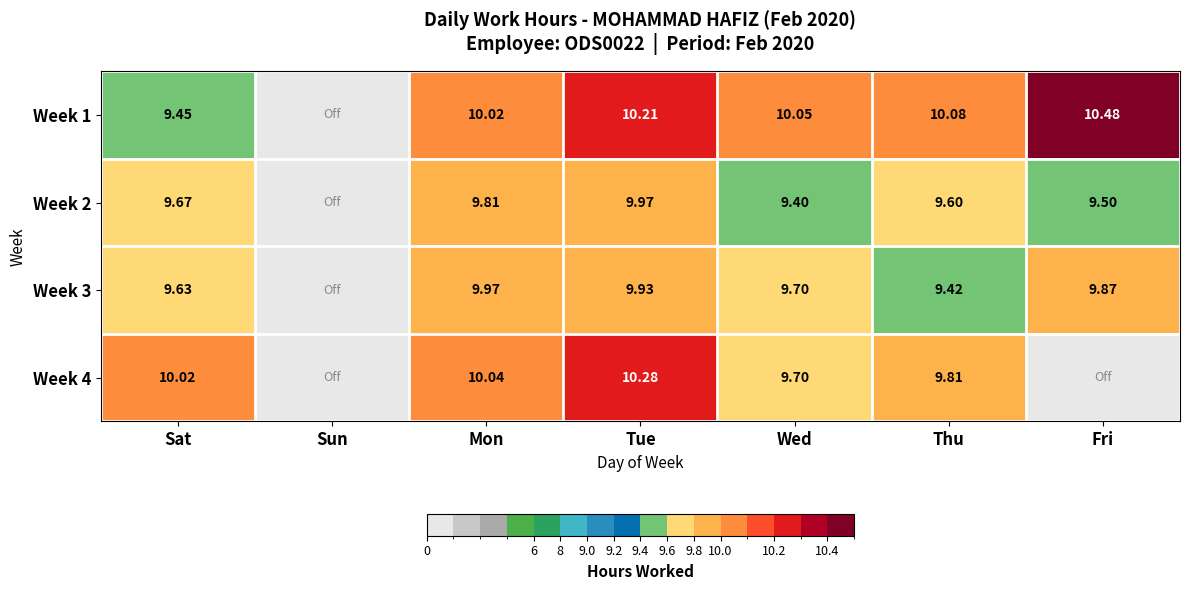

Which has a higher value, Wed or Sun?

Wed